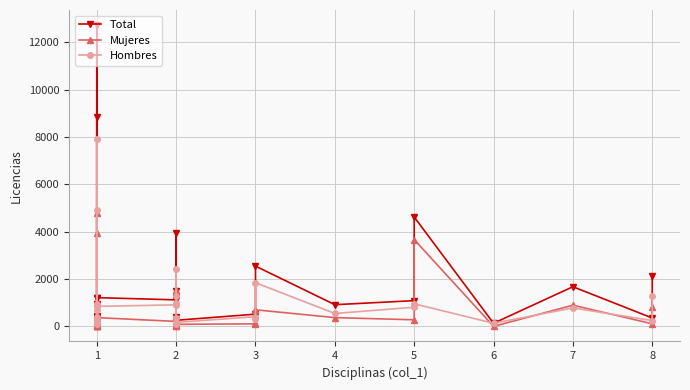

What is the minimum value for Total?

111